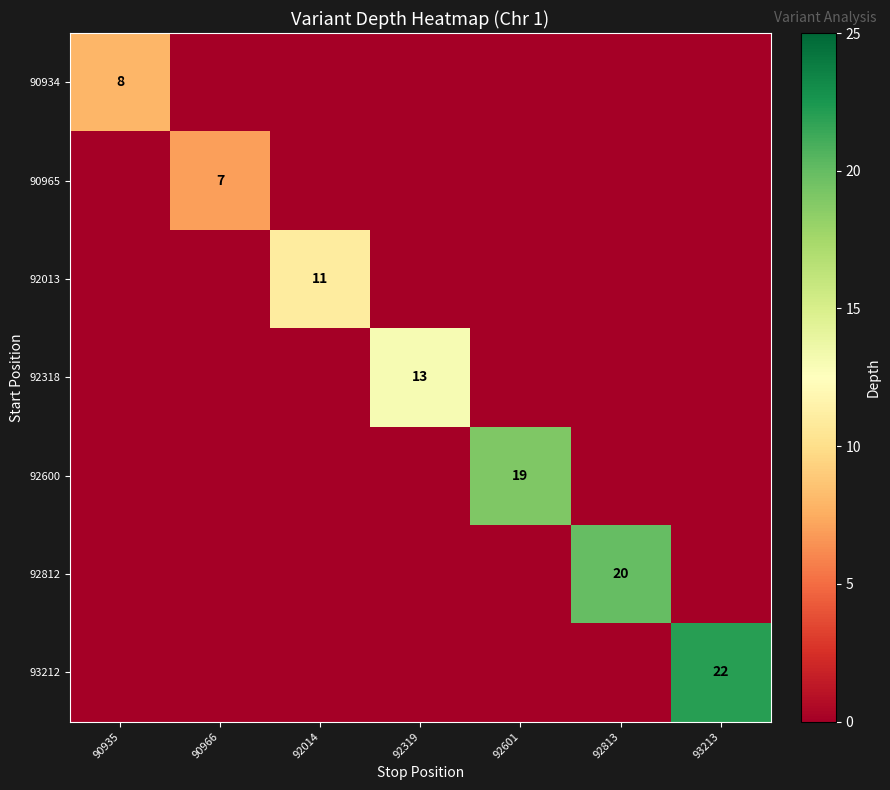

How many values in the 92318 series exceed 0?

1